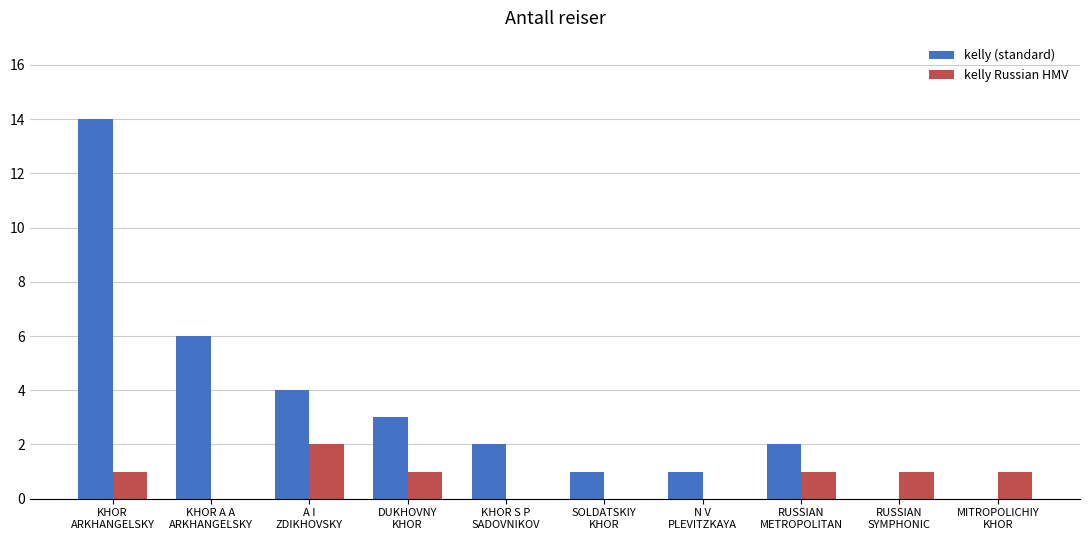

Where is kelly (standard) nearest to the value 7?

KHOR A A
ARKHANGELSKY